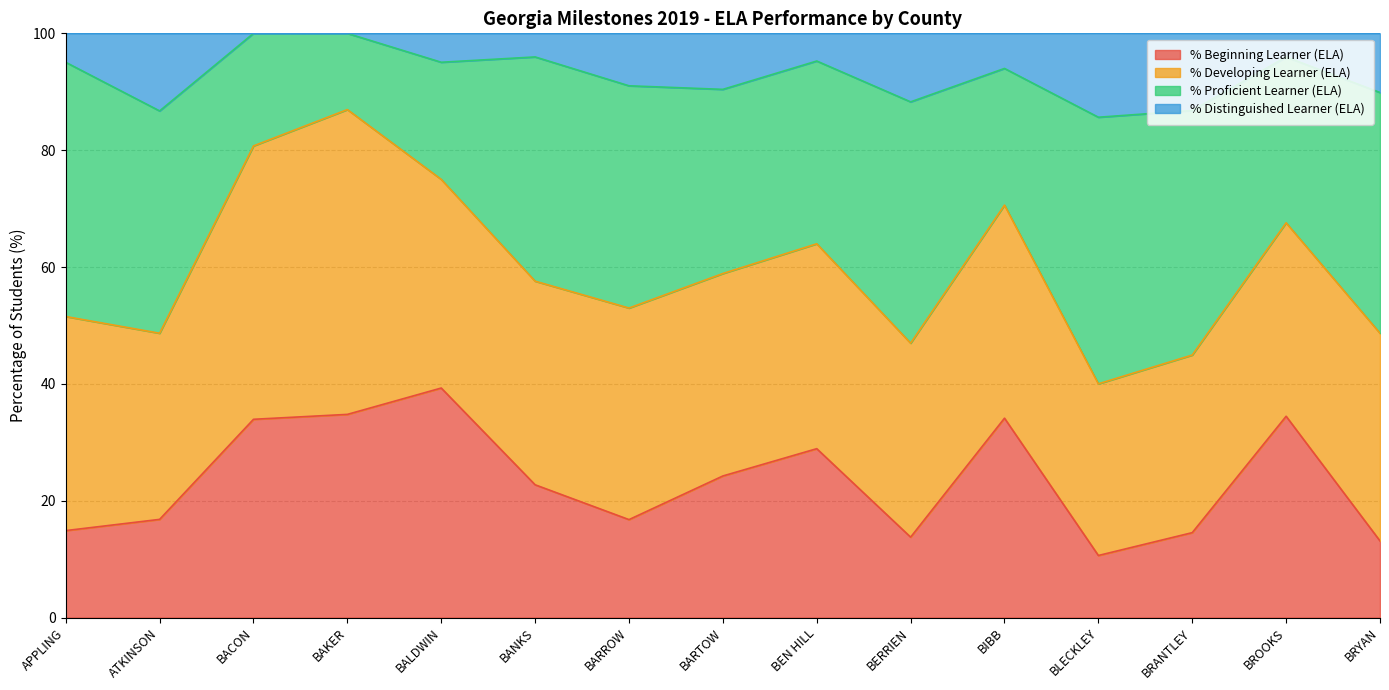

Which category has the highest value in the % Beginning Learner (ELA) series?

BALDWIN